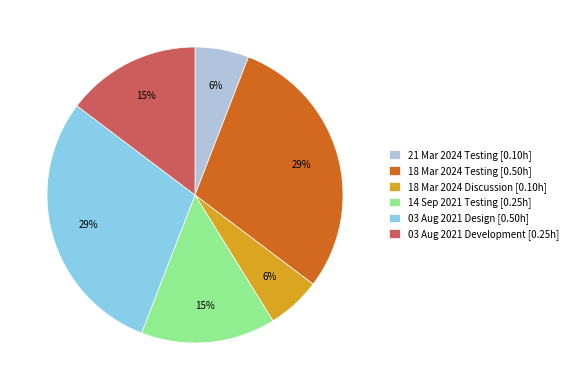

Does 18 Mar 2024 Testing represent more than half of the total?

No